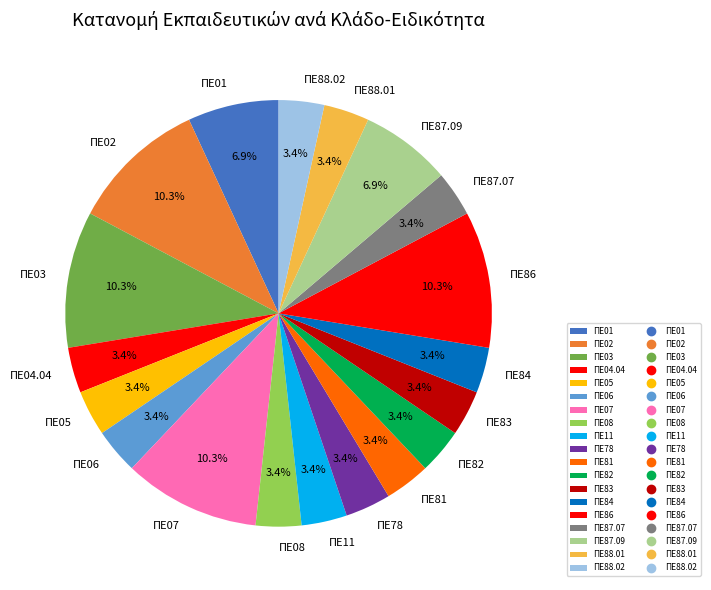

To the nearest percent, what portion does ΠΕ11 represent?

3%